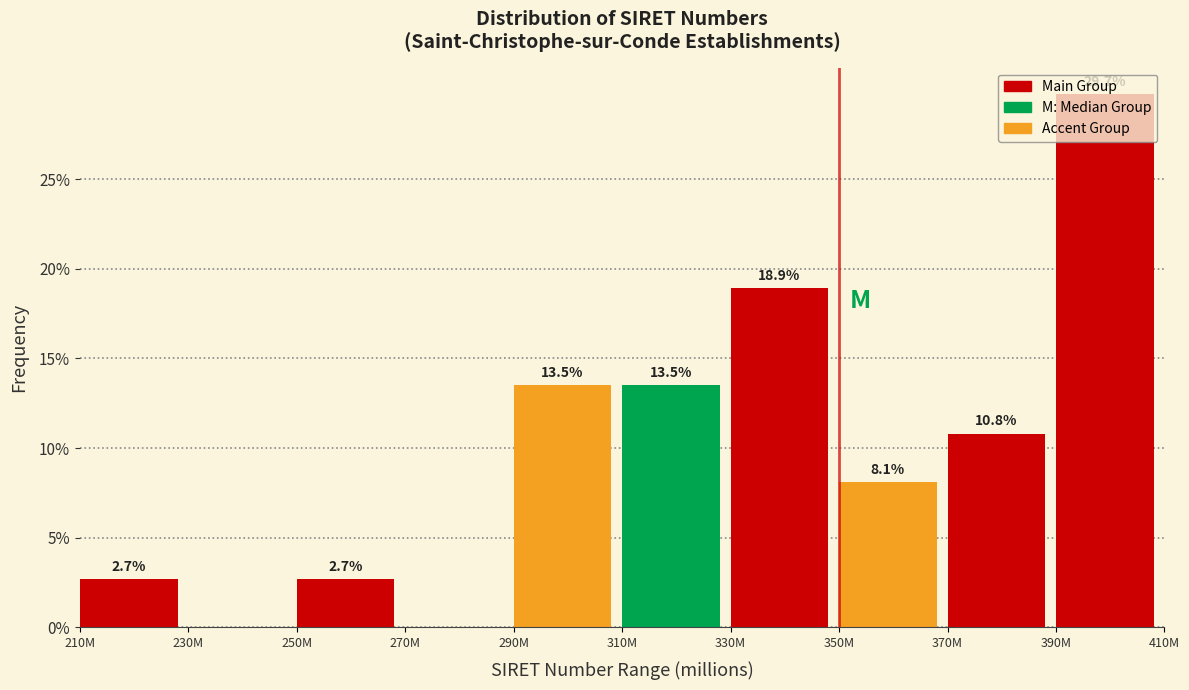

At which label does the data first exceed 10?

290M